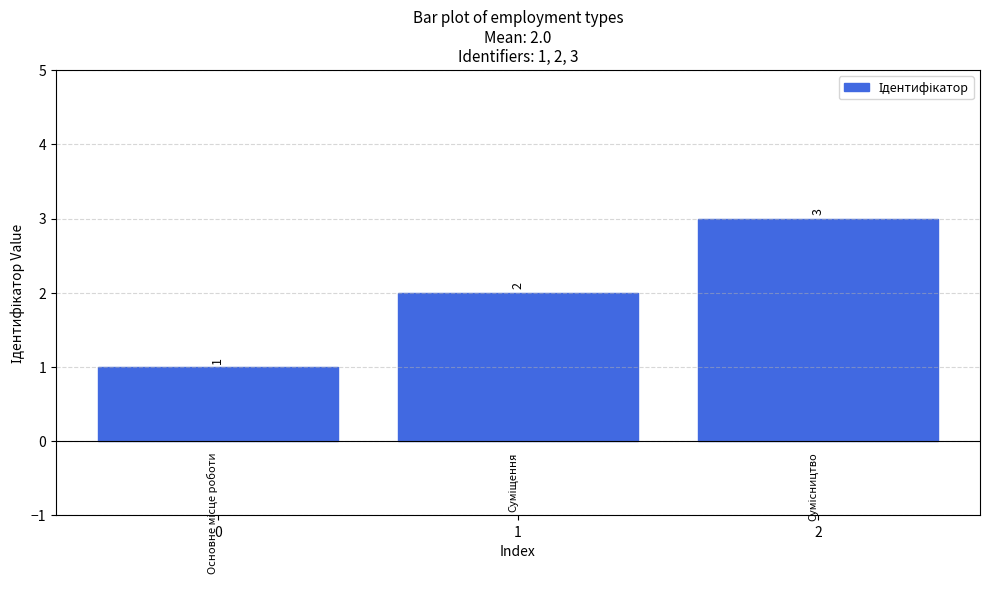

What value does the data have at 1?

2